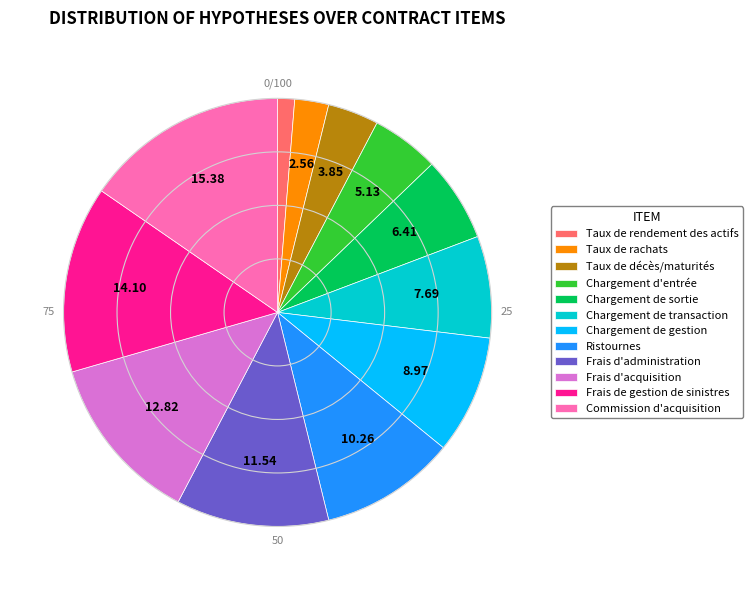

What is the largest slice in the pie chart?

Commission d'acquisition